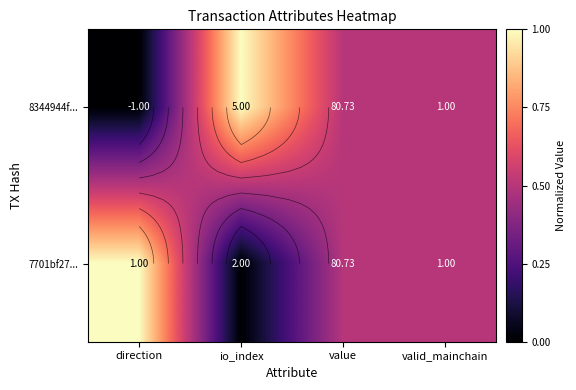

How many values in 8344944f... are above zero?

3